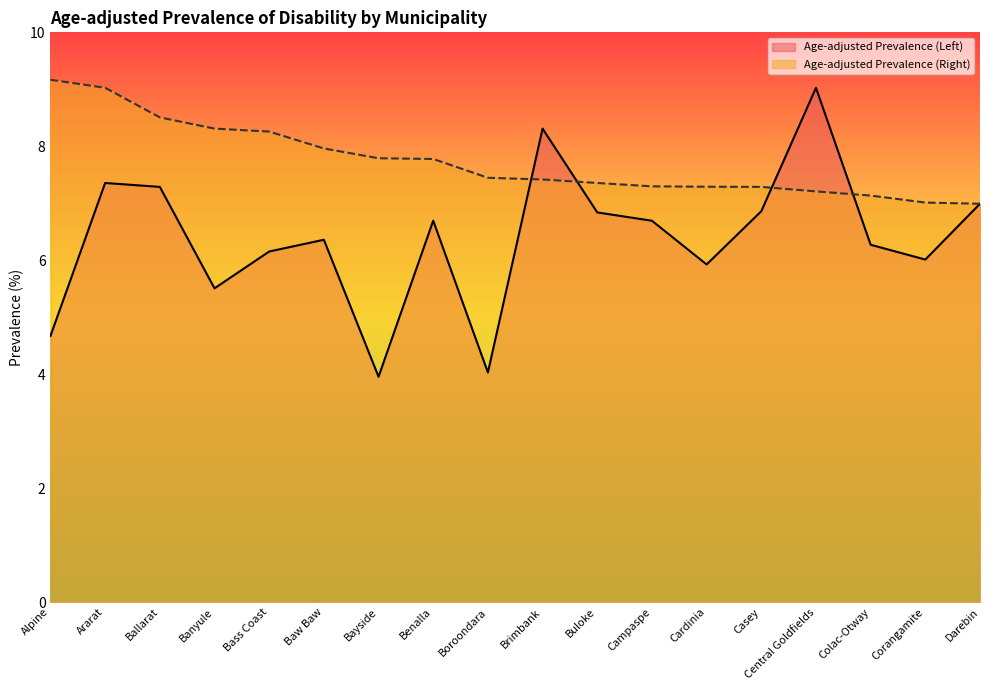

What is the sum of all Age-adjusted Prevalence (Right) values?

139.2